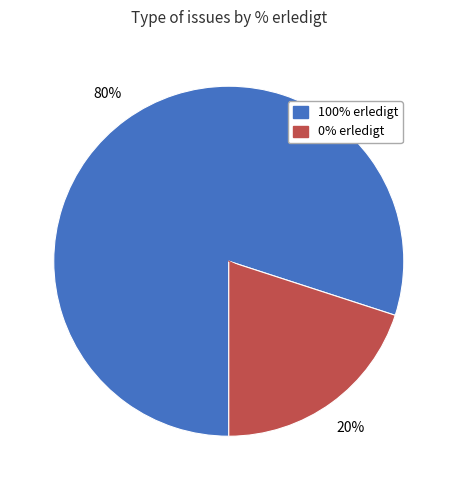

Is there any slice that represents more than half of the pie?

Yes